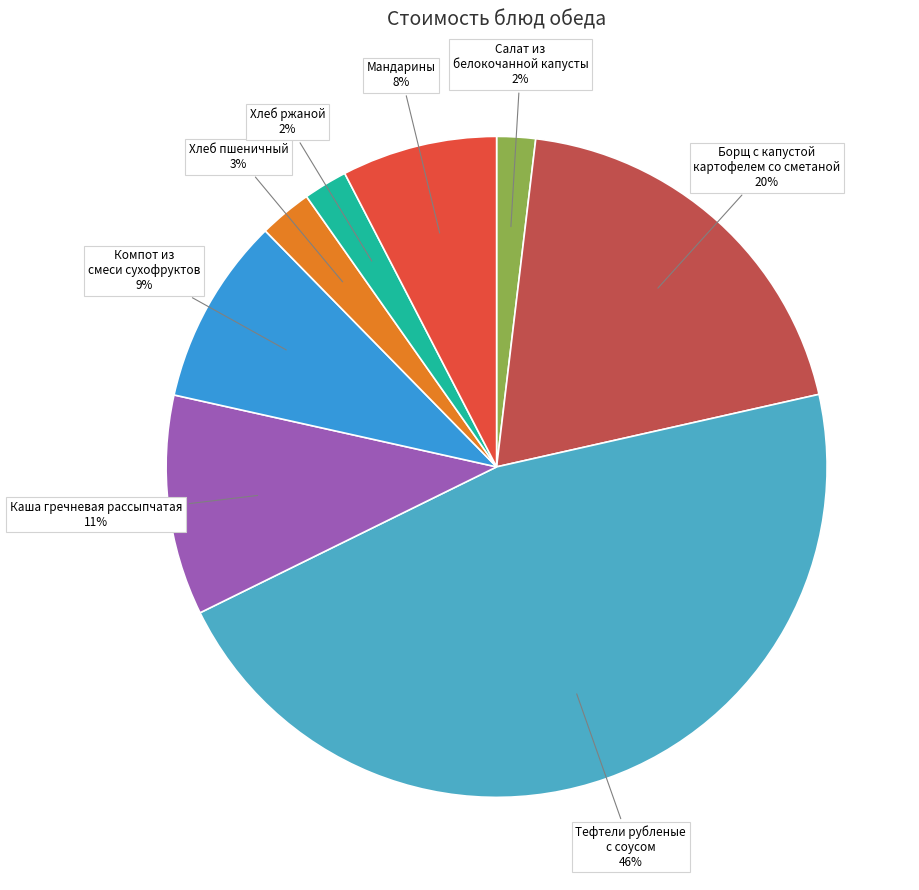

How many slices are in this pie chart?

8